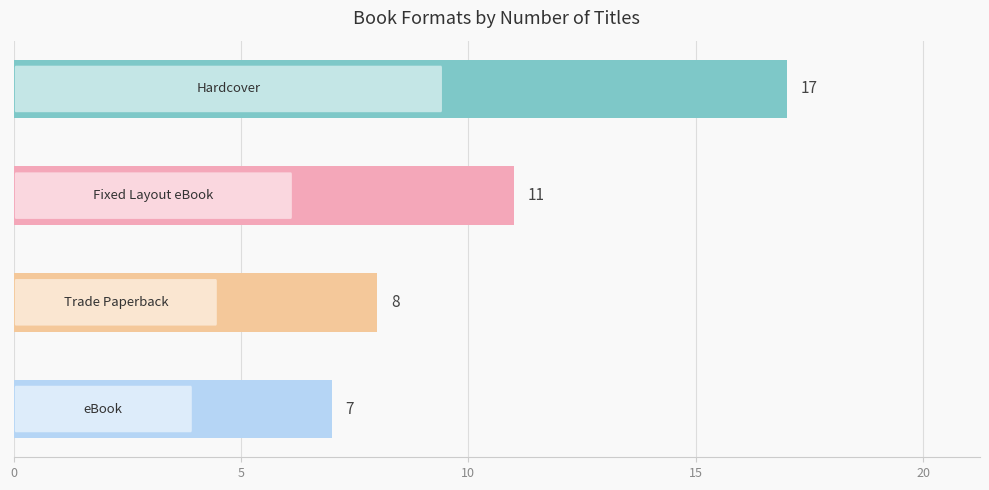

What is the greatest value displayed?

17